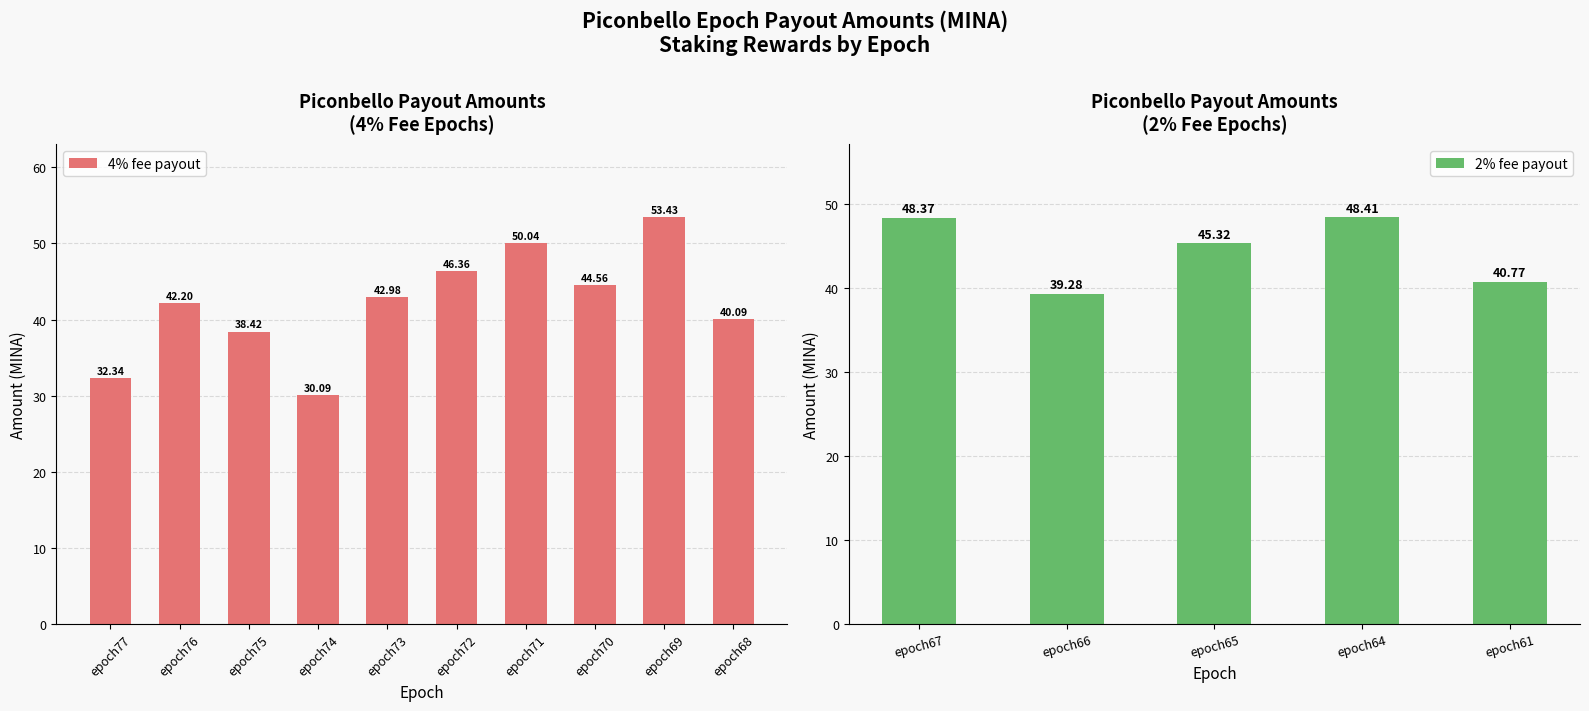

What is the minimum value shown in the chart?

30.1